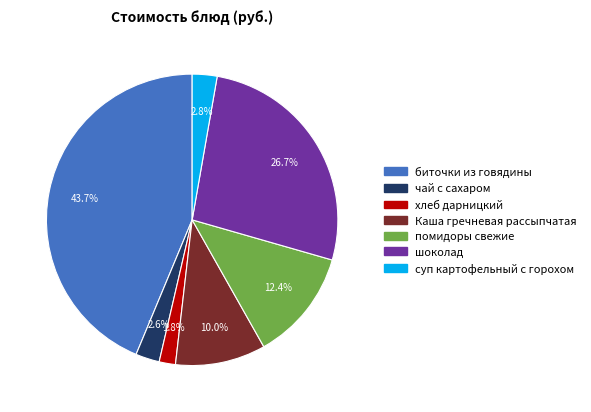

To the nearest percent, what is the difference between the largest and smallest slice percentages?

42%